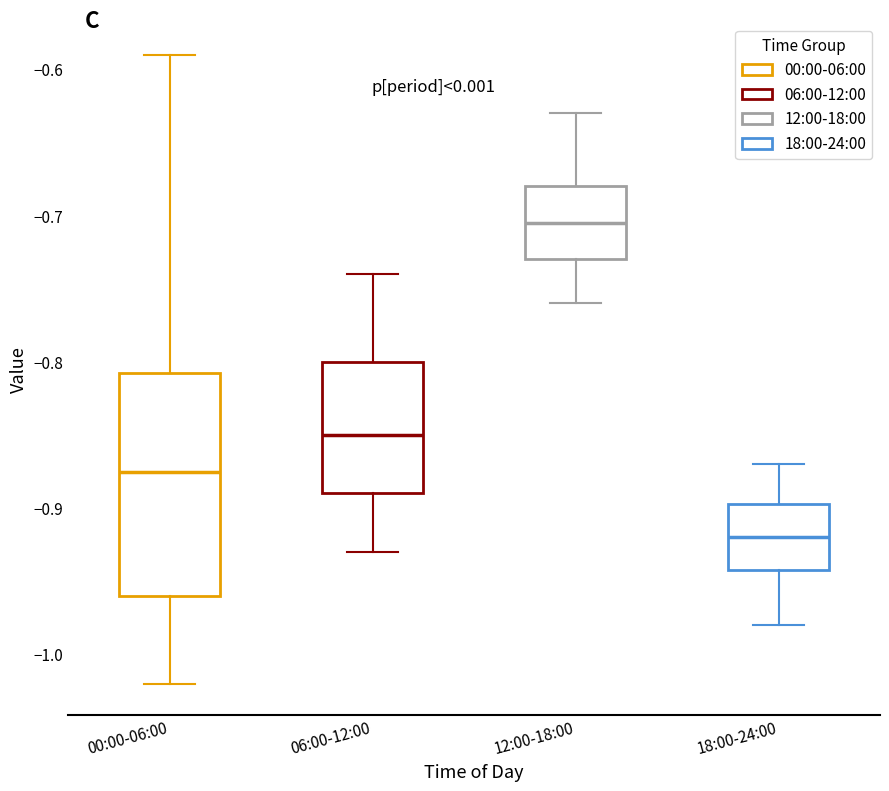

Reading left to right, read every box against the y-axis: the position of its median line, the range the box covers, and the ends of its whiskers. The values are not printed on the chart, so give them approximately, as read against the axis.

00:00-06:00: median -0.87, box -0.96 to -0.81, whiskers -1.02 to -0.59
06:00-12:00: median -0.85, box -0.89 to -0.80, whiskers -0.93 to -0.74
12:00-18:00: median -0.70, box -0.73 to -0.68, whiskers -0.76 to -0.63
18:00-24:00: median -0.92, box -0.94 to -0.90, whiskers -0.98 to -0.87